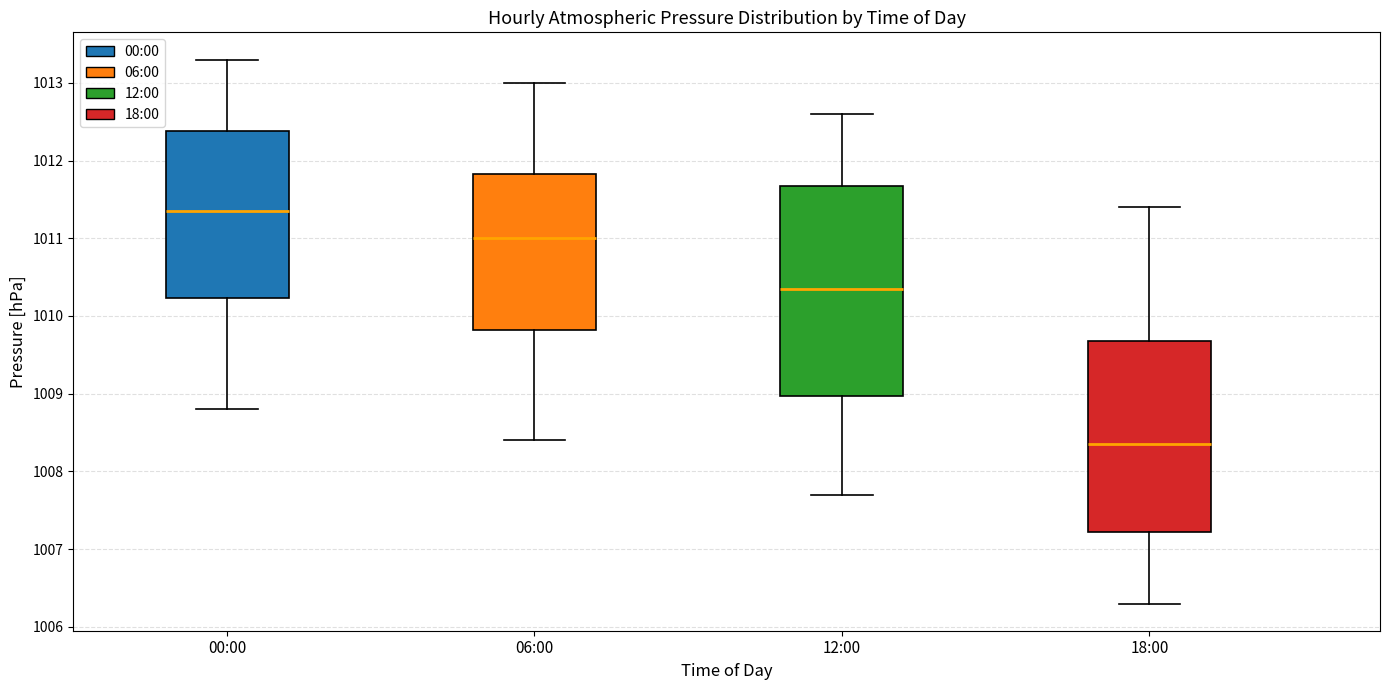

Where does the lower whisker of the box for 18:00 end on the y-axis? The values are not printed on the chart, so give them approximately, as read against the axis.

1006.3